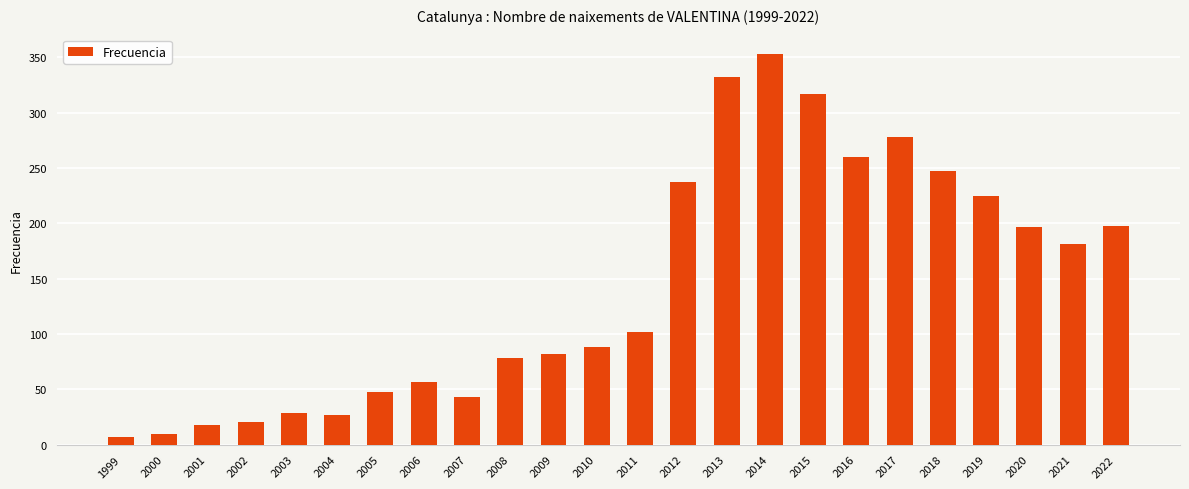

What value does the data have at 2022?

198